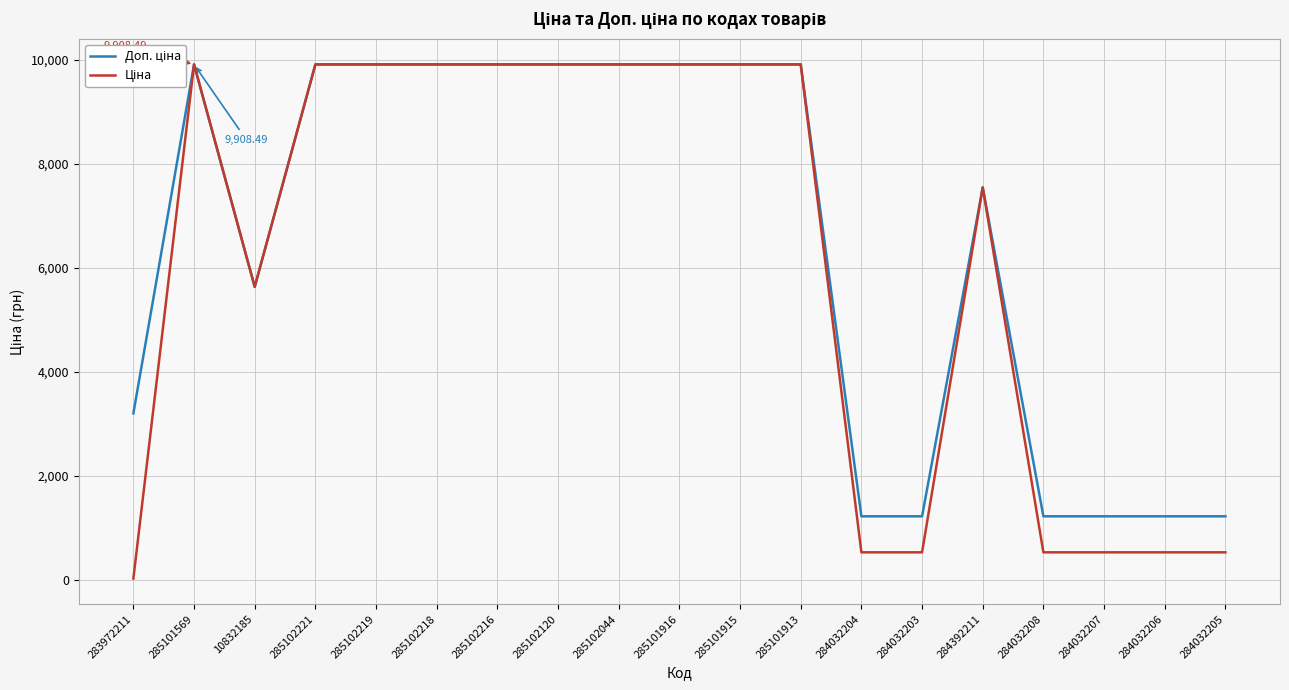

True or false: Ціна and Доп. ціна intersect in this chart.

False